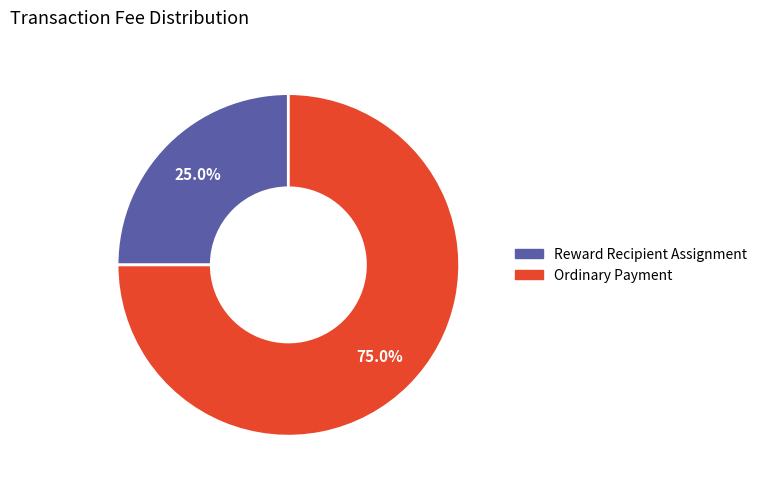

Combined, what portion of the pie is Reward Recipient Assignment and Ordinary Payment?

100.0%